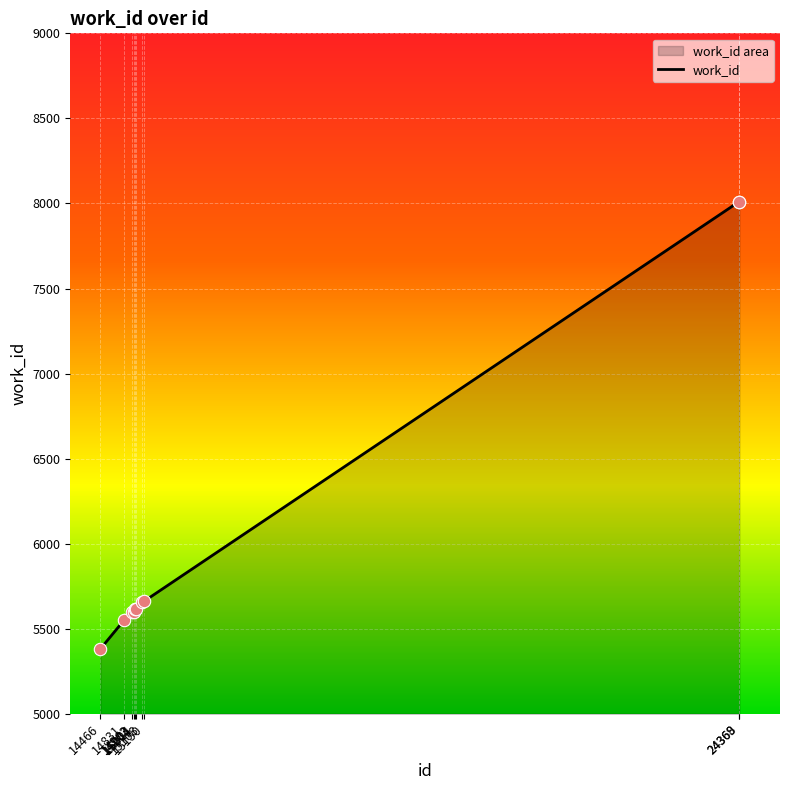

What is the change in value from 14983 to 15150?

+65